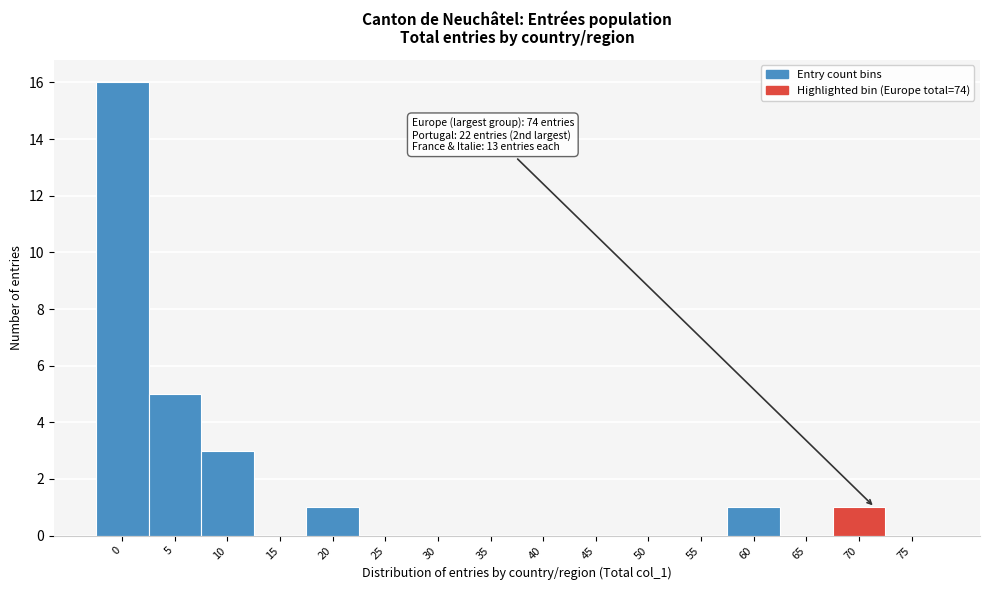

Reading right to left, what are all the values shown in this chart?

75=0	70=1	65=0	60=1	55=0	50=0	45=0	40=0	35=0	30=0	25=0	20=1	15=0	10=3	5=5	0=16